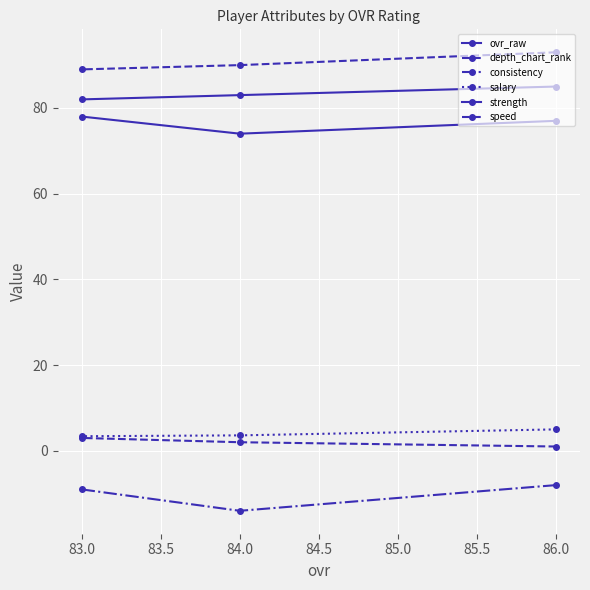

How many lines are shown in the chart?

6